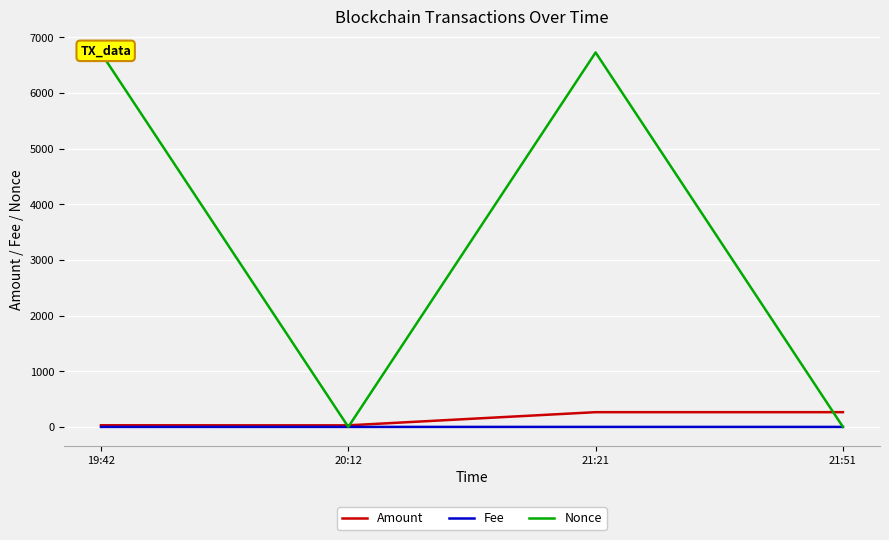

What is the sum of the Nonce values at 21:21 and 20:12?

6730.0